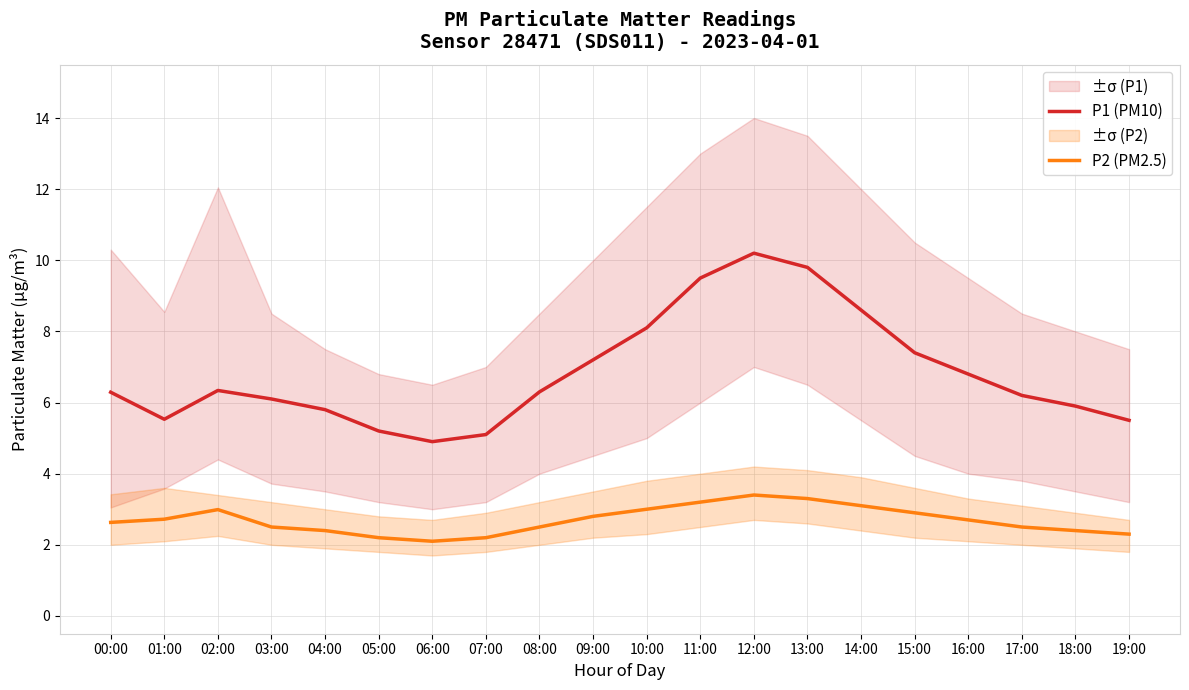

What is the sum of all P1 (PM10) values?

136.8